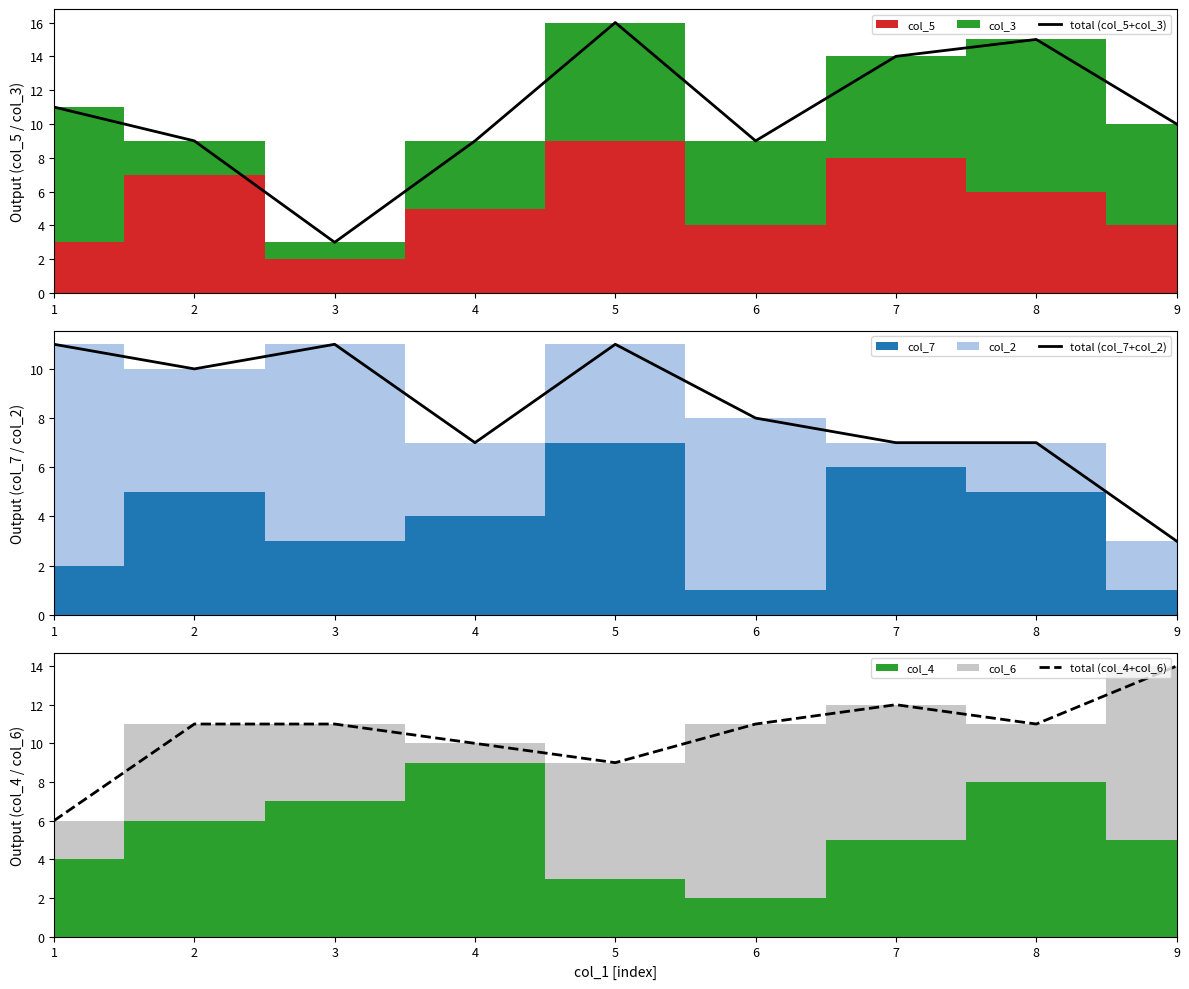

The total (col_4+col_6) series shows 9 at 5. True or false?

True